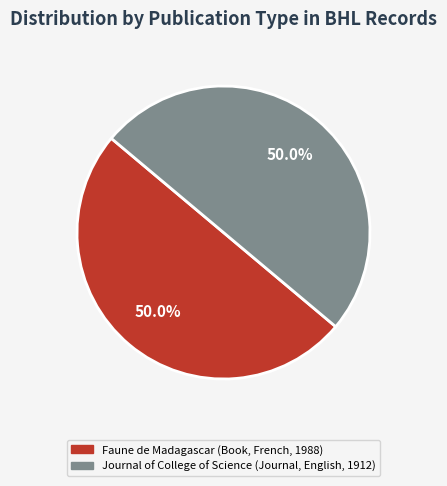

To the nearest percent, what is the difference between the largest and smallest slice percentages?

0%